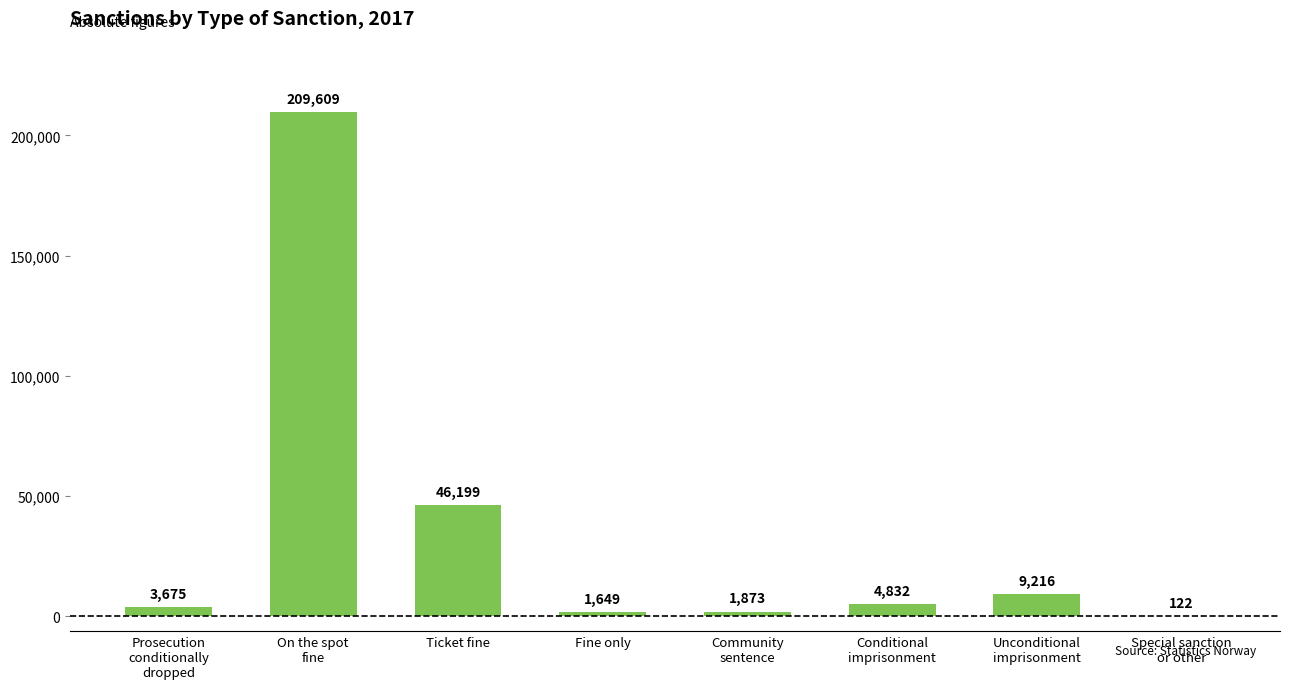

Where does the data first go above 4832?

On the spot
fine